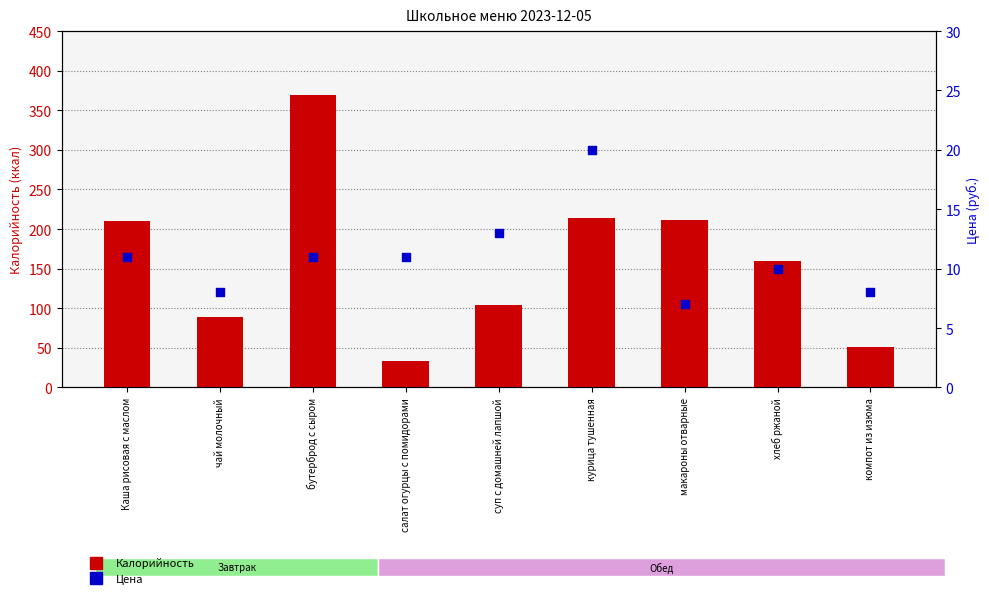

Which series has the largest total across all categories?

Калорийность